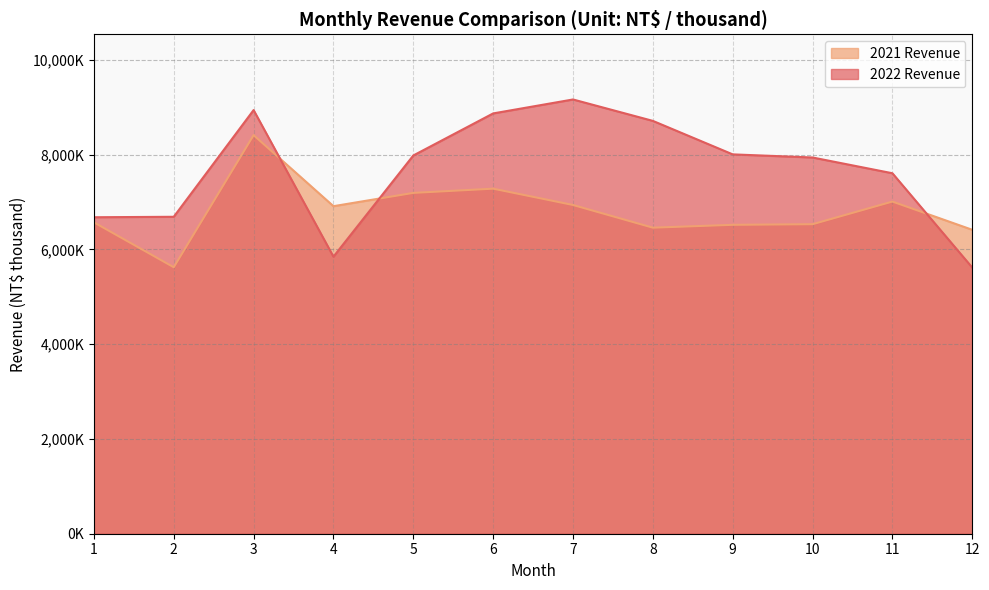

How many lines are shown in the chart?

2